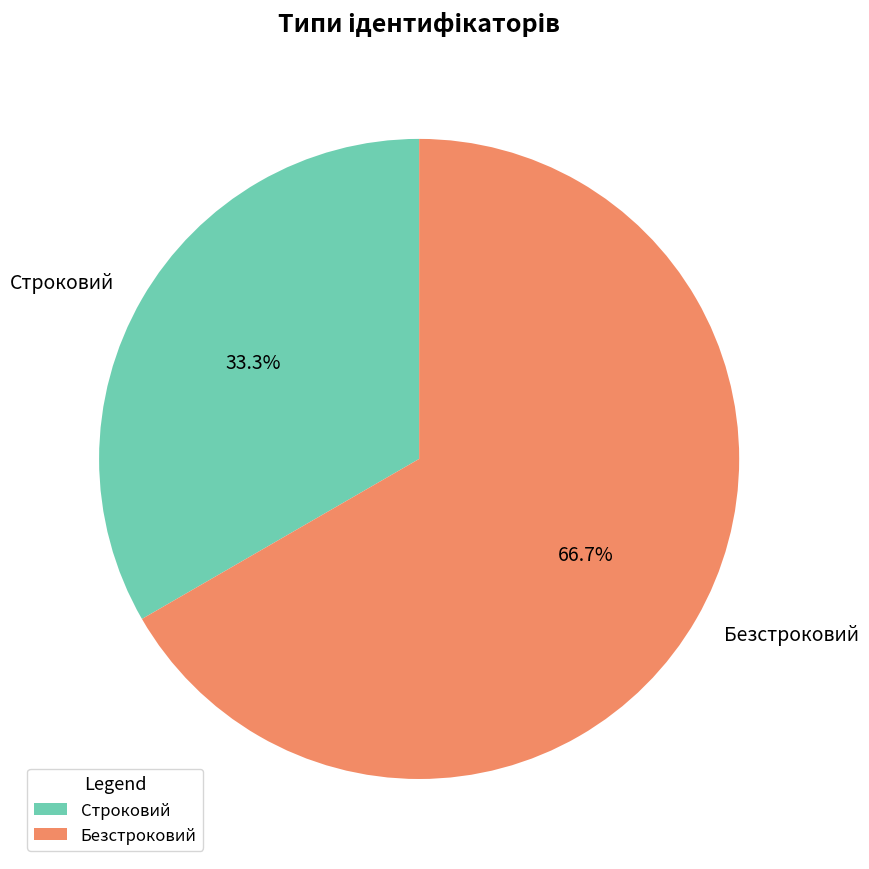

To the nearest percent, what is the difference between the Строковий and Безстроковий slice percentages?

33%